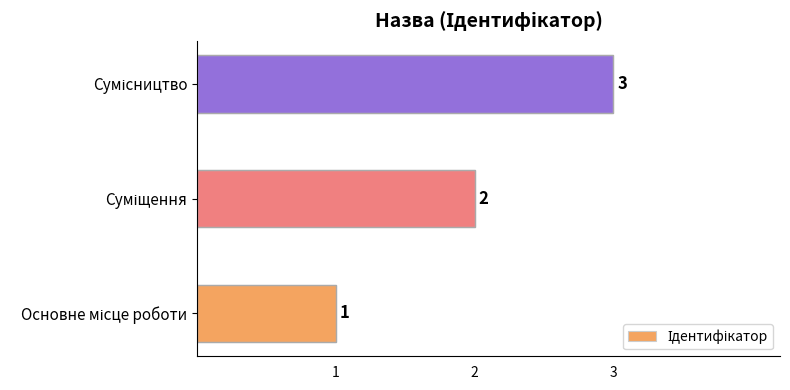

What is the greatest value displayed?

3